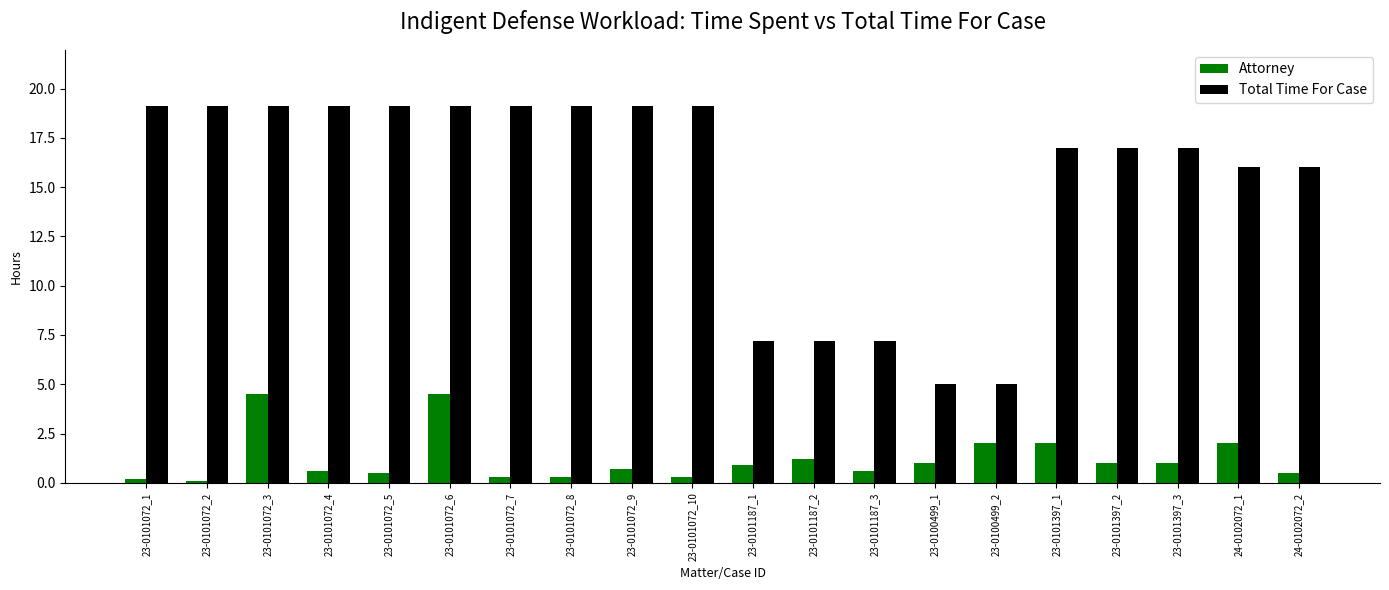

What is the label of the 16th bar from the right?

23-0101072_5